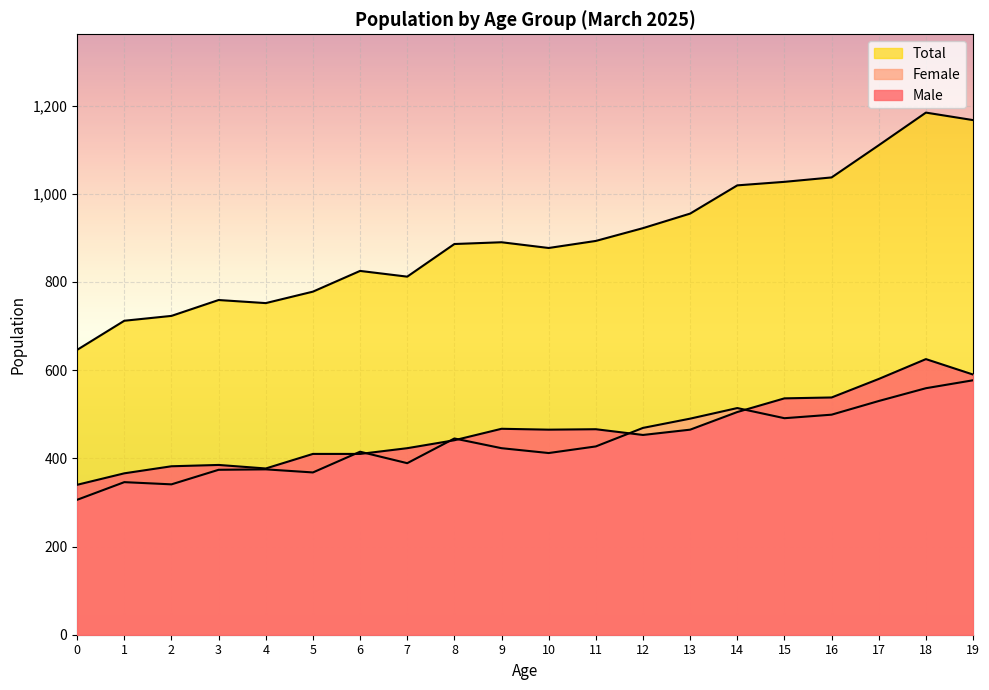

Where do Female and Male first cross each other?

5 and 6